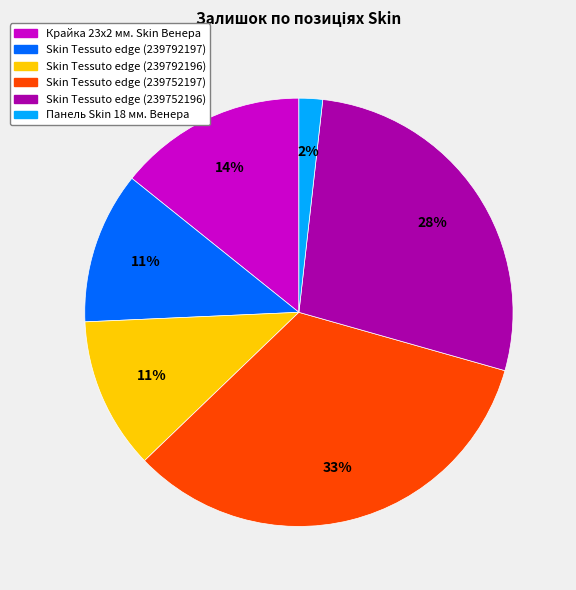

Is there any slice that represents more than half of the pie?

No